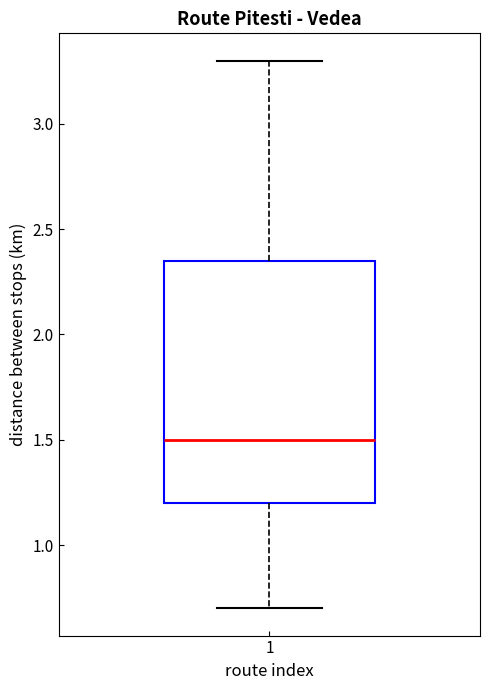

Read this box plot against the y-axis: the position of the median line, the range covered by the box, and the ends of both whiskers. The values are not printed on the chart, so give them approximately, as read against the axis.

median 1.50, box 1.20 to 2.35, whiskers 0.70 to 3.30